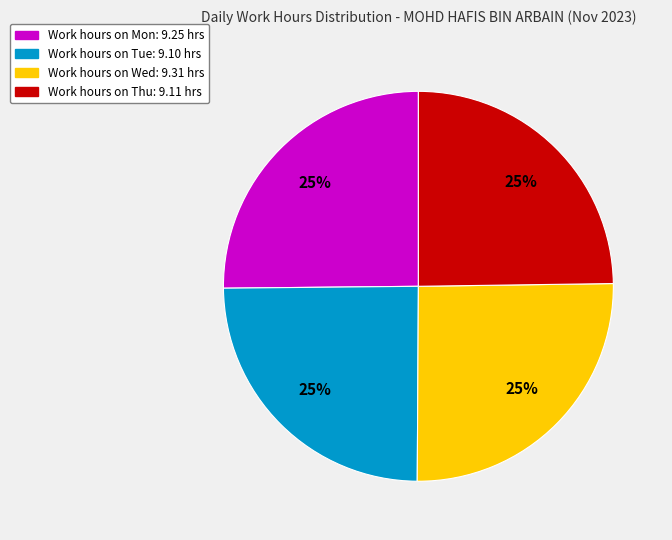

Does any single category account for the majority?

No